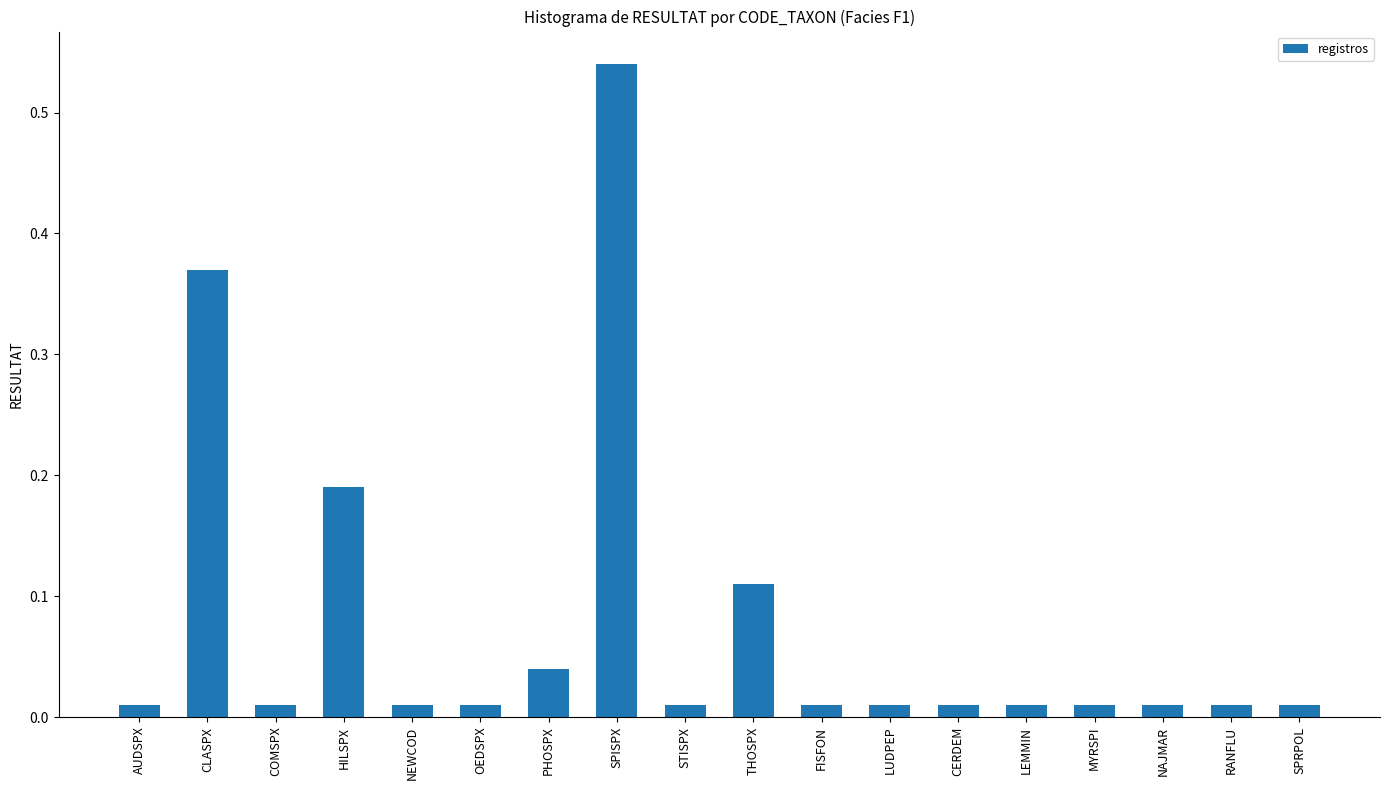

What is the label of the 7th bar from the right?

LUDPEP